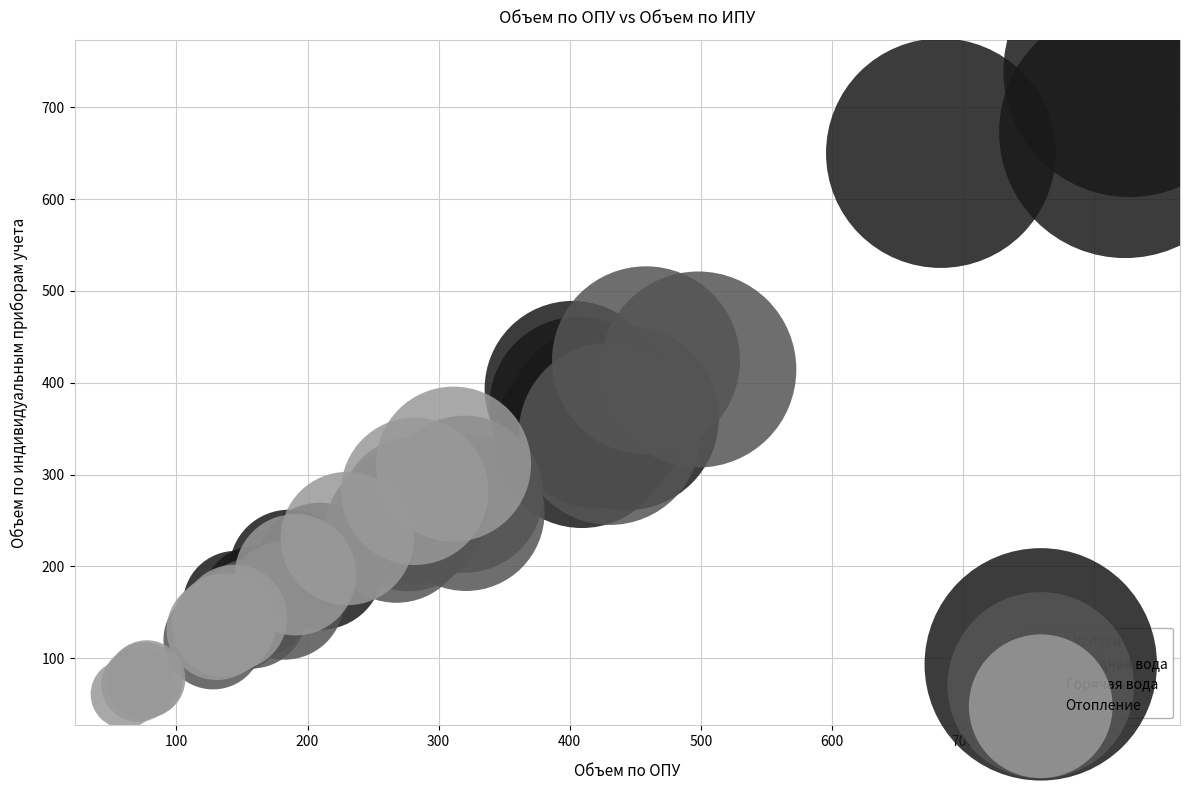

Which series has the largest Y range (max minus min)?

Холодная вода